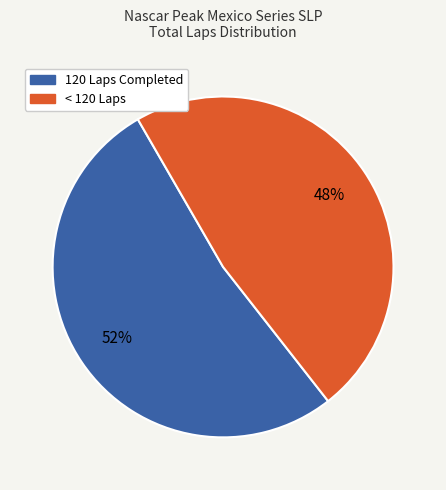

Do < 120 Laps and 120 Laps Completed together represent more than half of the pie?

Yes